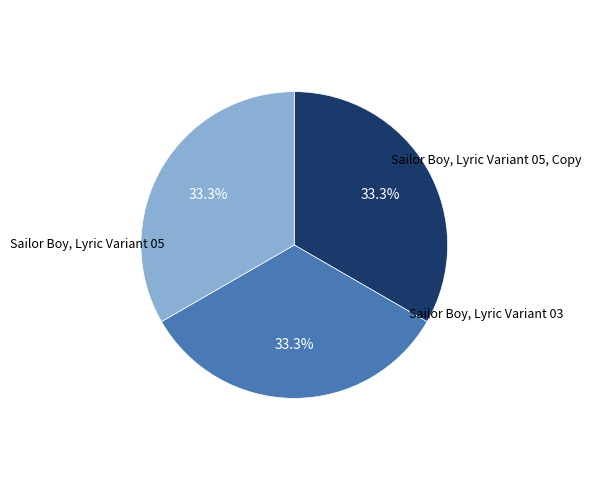

To the nearest percent, what is the combined percentage of Sailor Boy, Lyric Variant 05, Copy and Sailor Boy, Lyric Variant 05?

67%